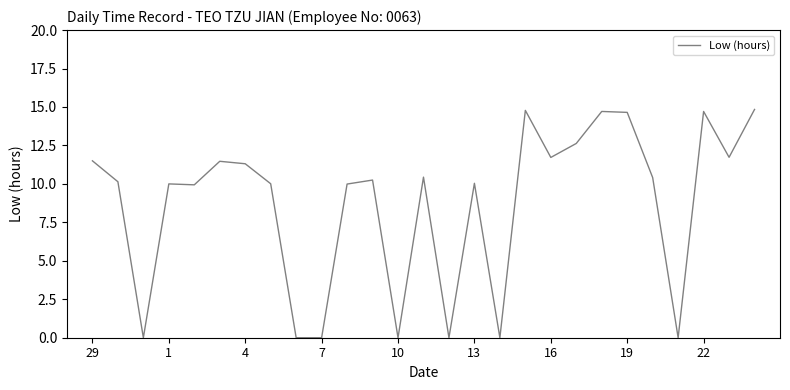

What is the maximum value shown in the chart?

14.8